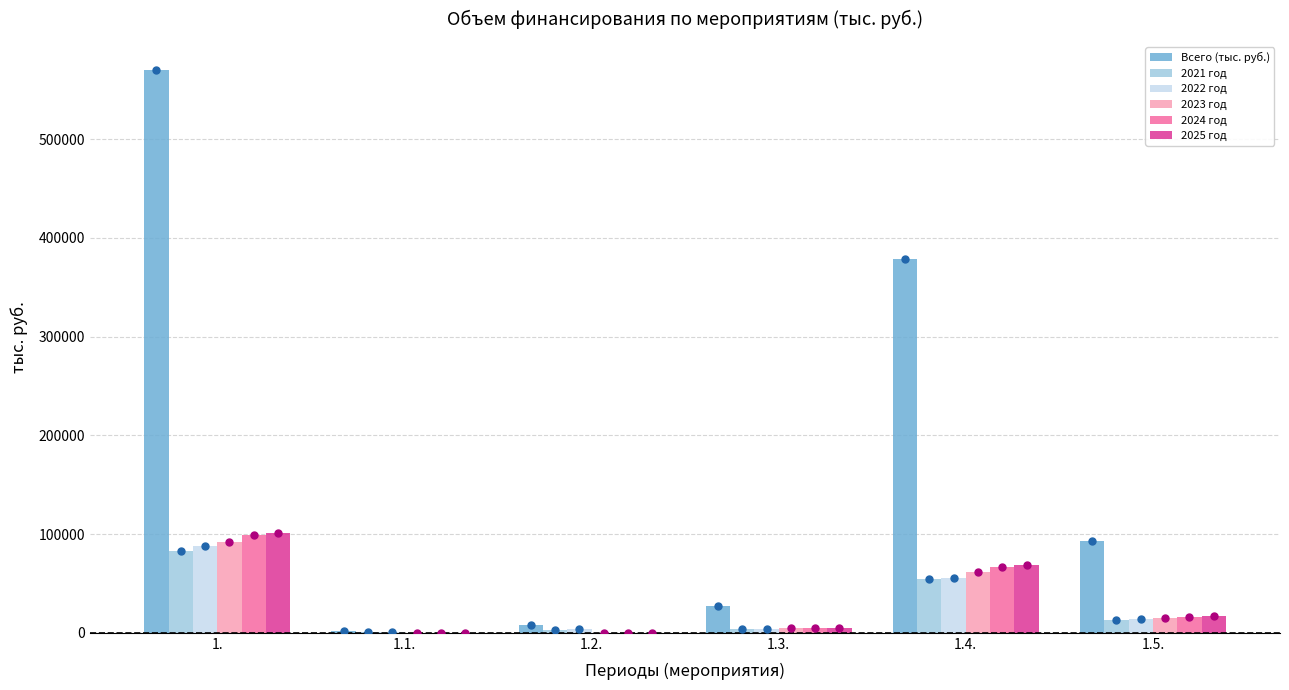

What is the sum of the 2025 год values at 1. and 1.4.?

169349.9